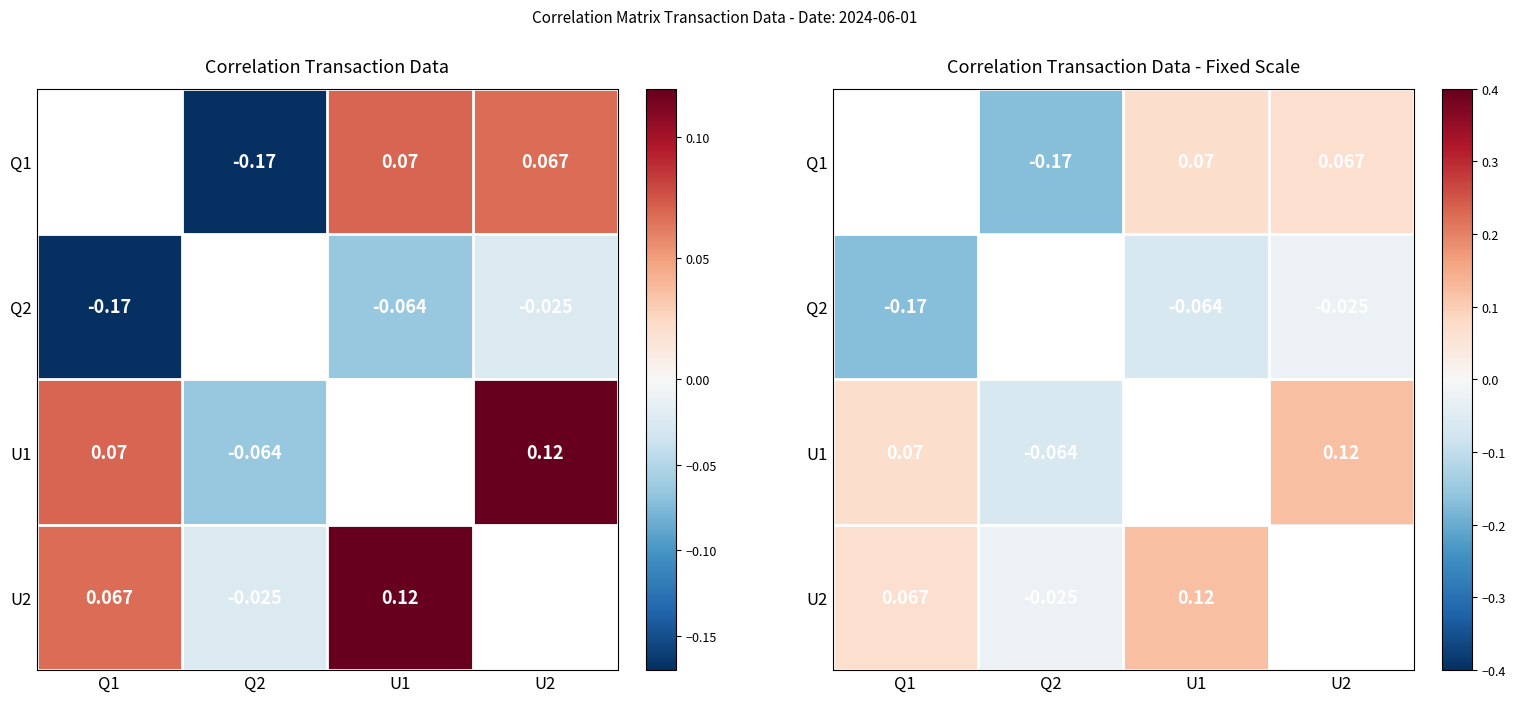

The value of U1 at U2 is 0.2. True or false?

False